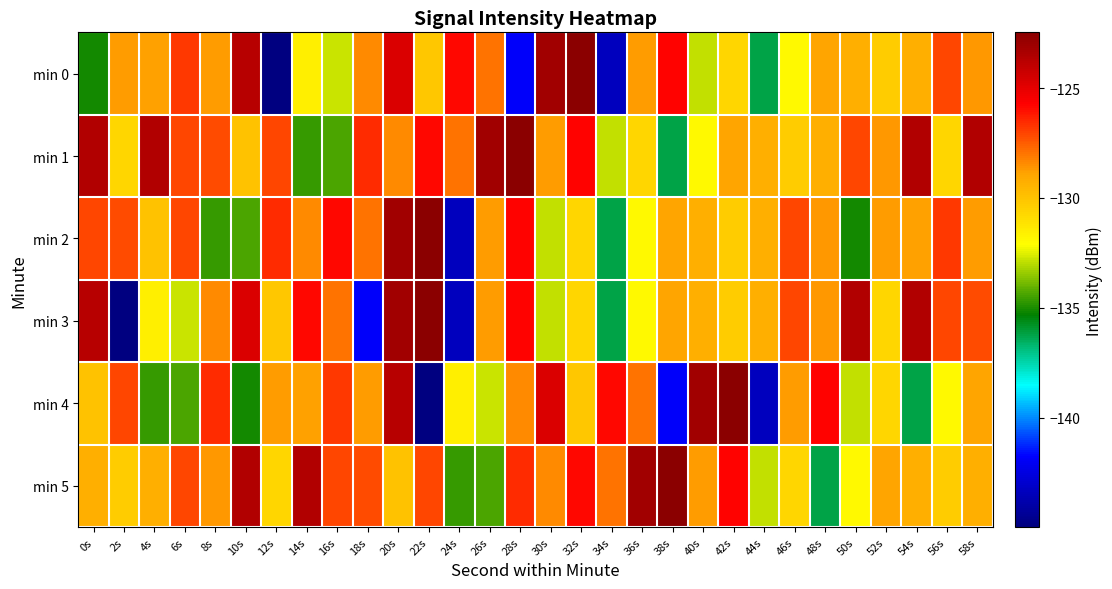

What is the difference between the highest and lowest values at 0s?

11.5